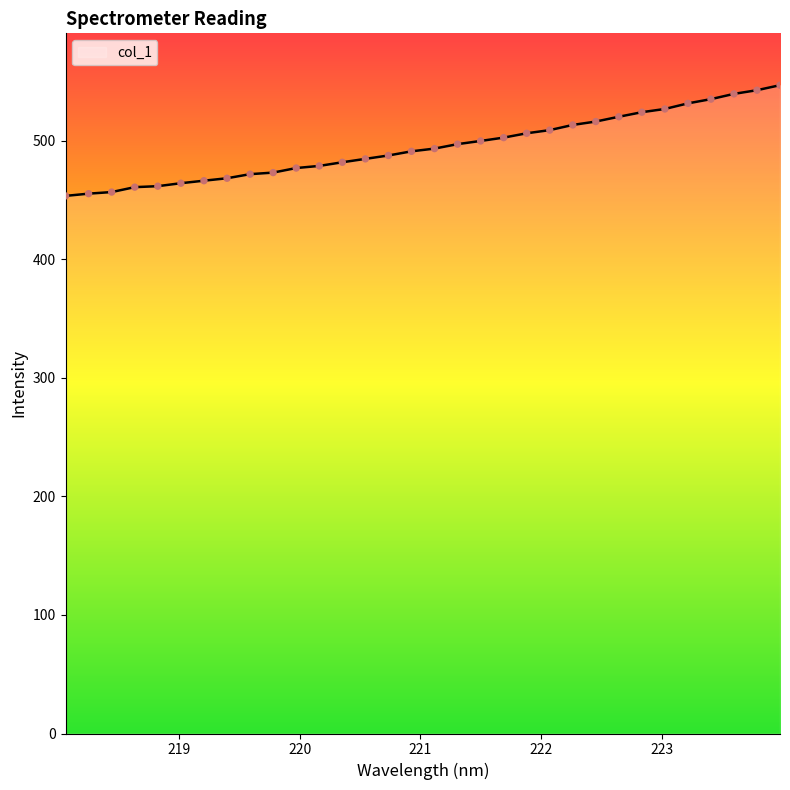

What is the minimum value shown in the chart?

453.4